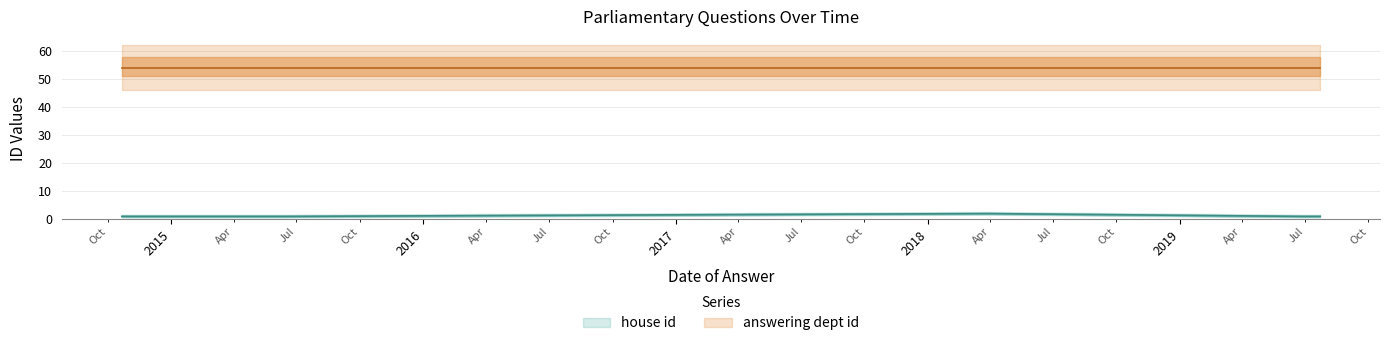

What is the ratio of the value at 2015-06-24 to the value at 2015-06-15?

1.0